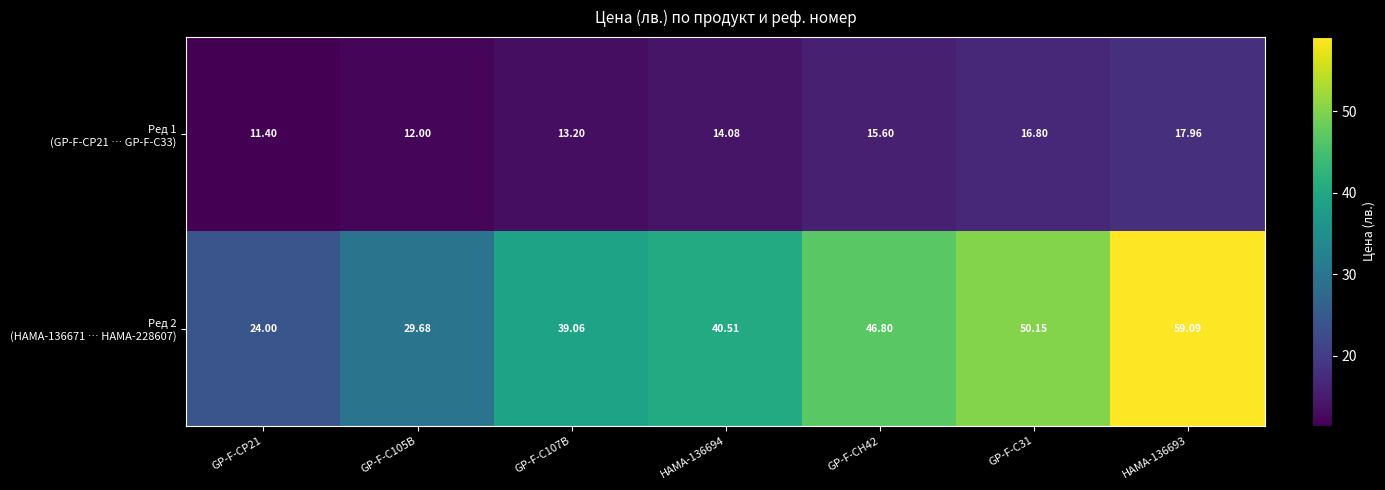

List the series in order of their peak value, lowest first.

Ред 1 (GP-F-CP21 … GP-F-C33), Ред 2 (HAMA-136671 … HAMA-228607)